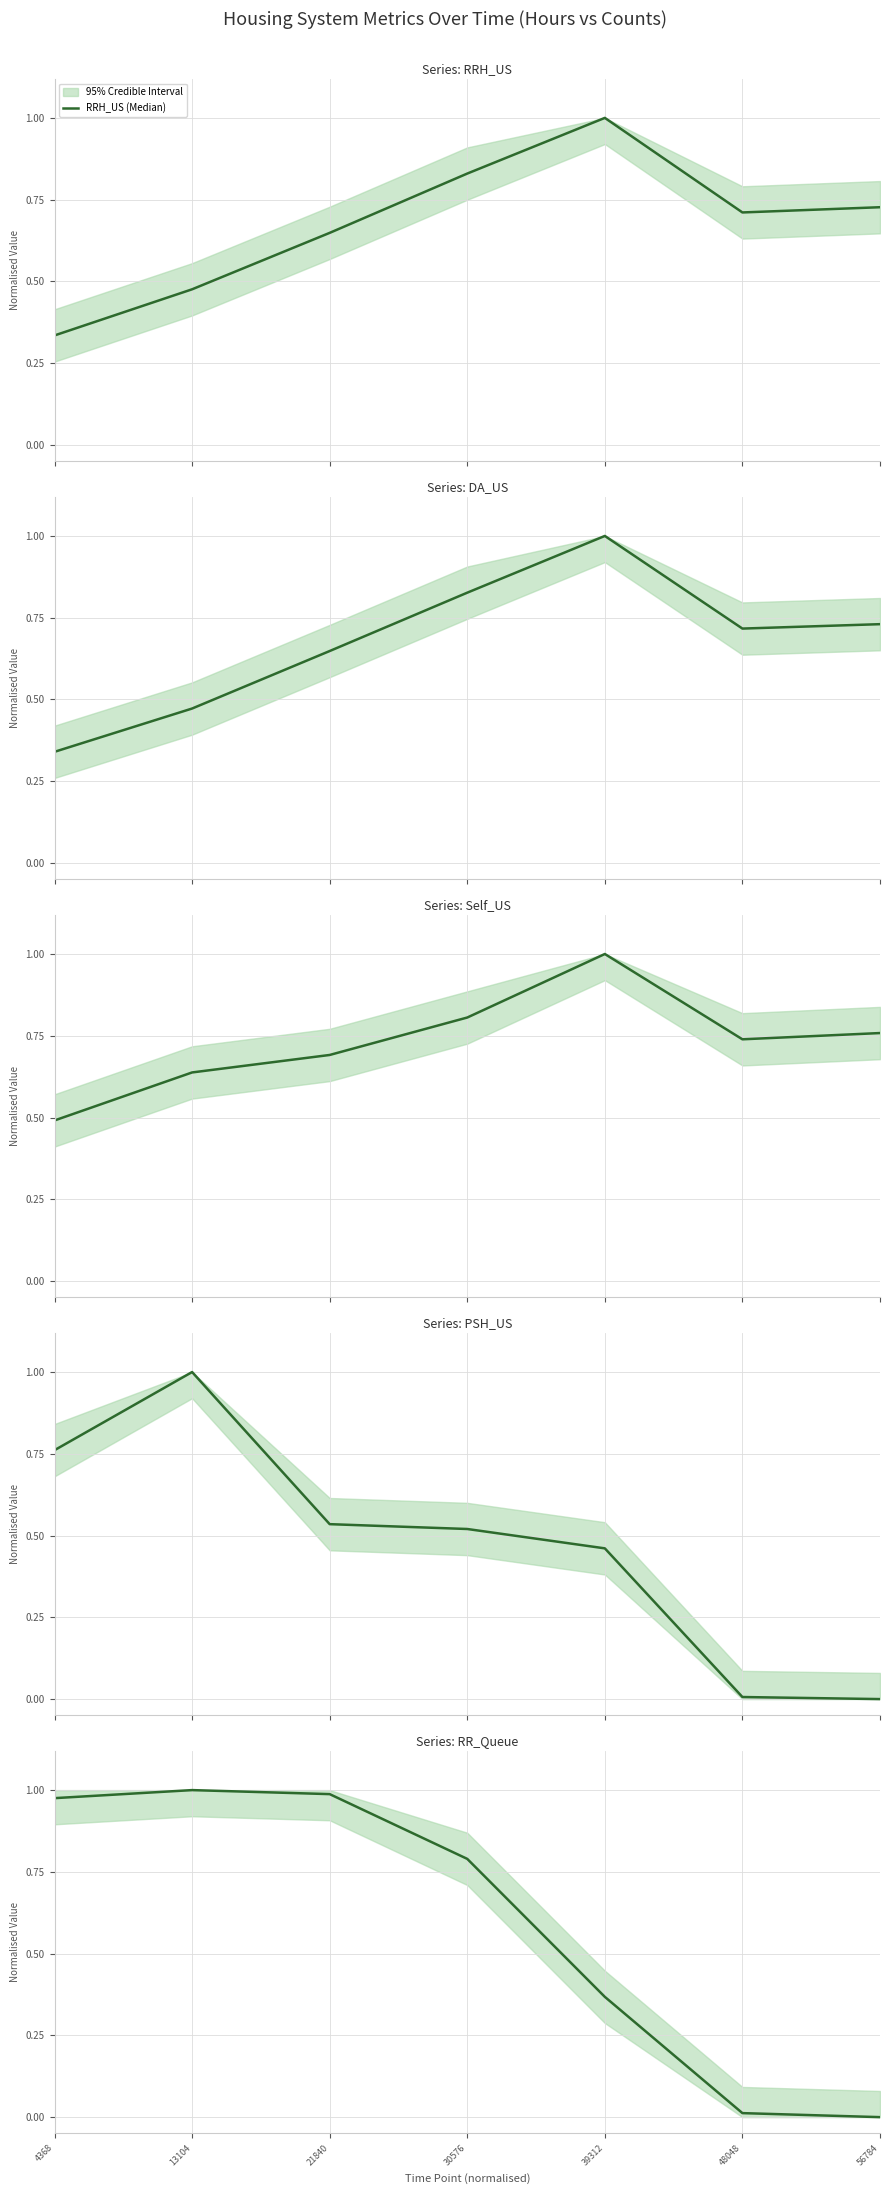

Which series changed the most between 4368 and 48048?

RR_Queue (Median)